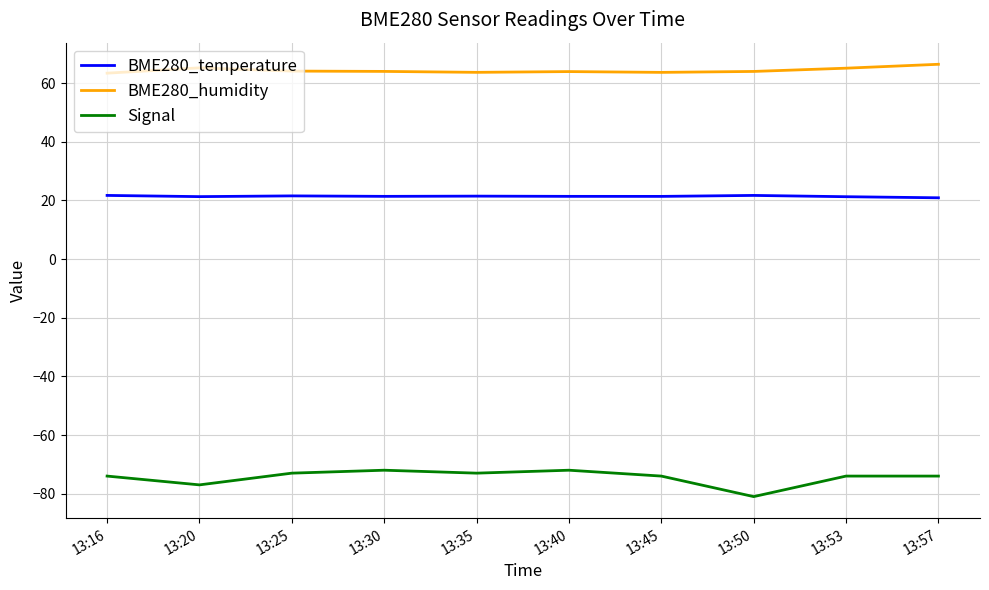

True or false: Signal and BME280_humidity cross at least once.

False